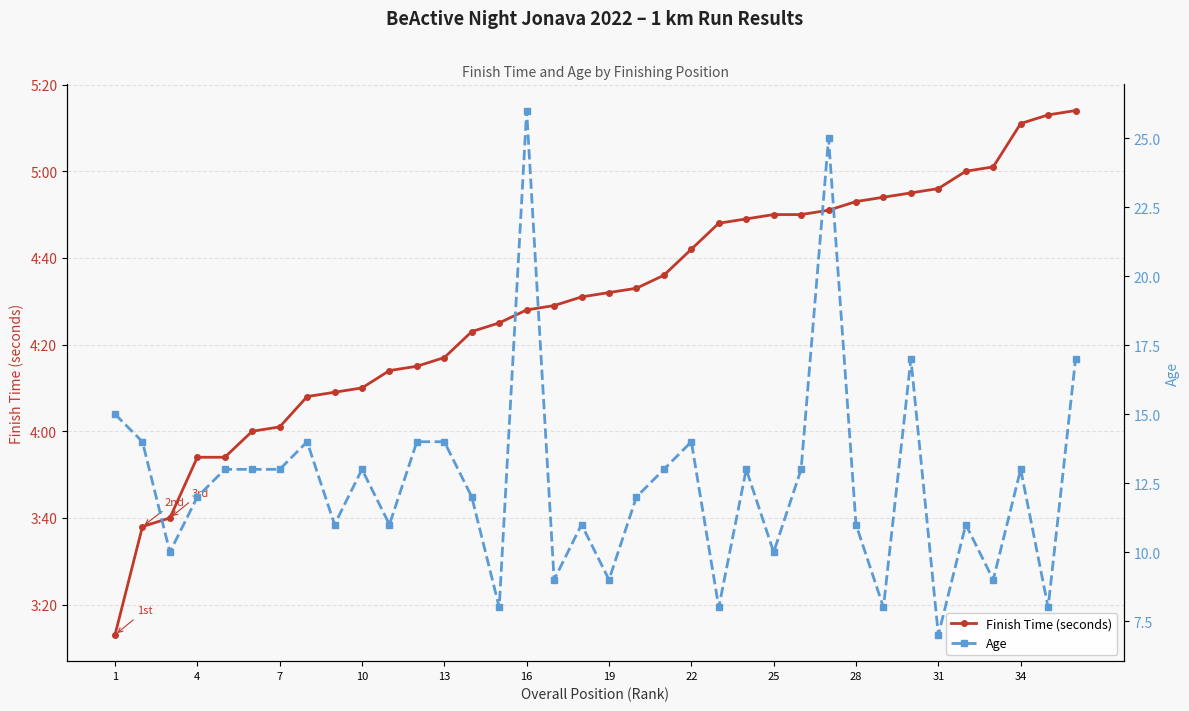

What is the difference between the maximum and minimum values in the Age series?

19